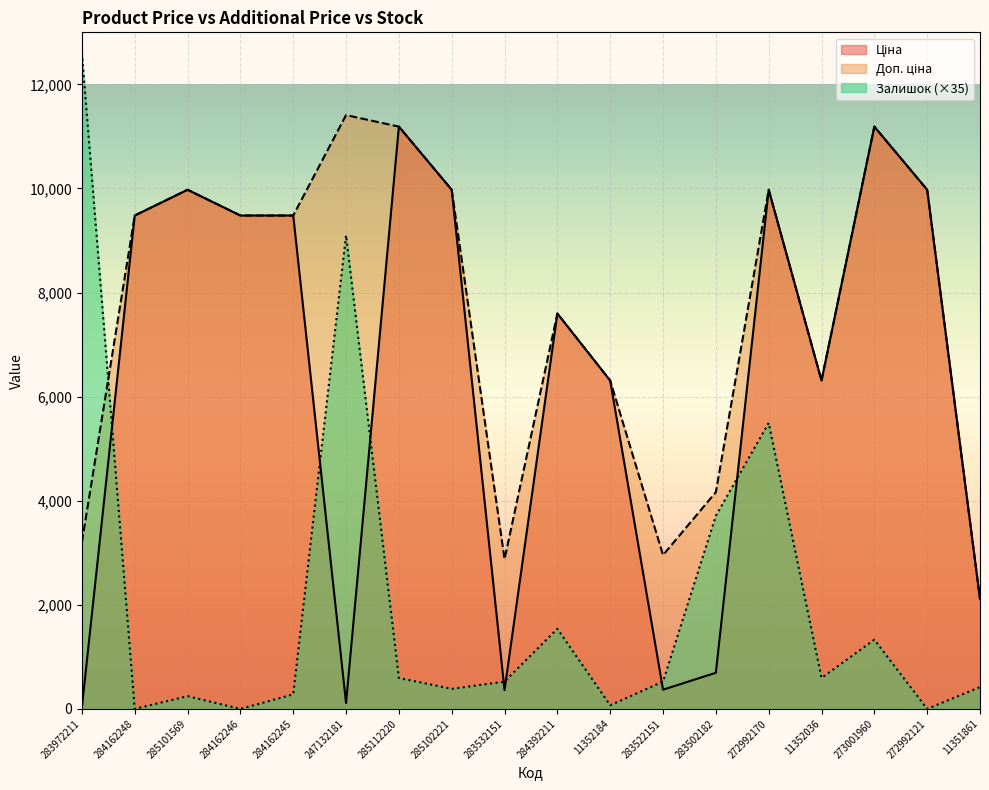

Reading right to left, extract all data points from this chart.

Ціна: 11351861=2108.4	272992121=9975.0	273001960=11188.2	11352036=6308.8	272992170=9975.0	283502182=694.3	283522151=369.5	11352184=6308.8	284392211=7596.5	283532151=359.9	285102221=9975.0	285112220=11188.2	247132181=114.1	284162245=9480.1	284162246=9480.1	285101569=9975.0	284162248=9480.1	283972211=32.0
Доп. ціна: 11351861=2108.0	272992121=9975.0	273001960=11188.2	11352036=6308.8	272992170=9975.0	283502182=4165.6	283522151=2955.8	11352184=6308.8	284392211=7596.5	283532151=2878.8	285102221=9975.0	285112220=11188.2	247132181=11410.0	284162245=9480.1	284162246=9480.1	285101569=9975.0	284162248=9480.1	283972211=3205.0
Залишок: 11351861=420.0	272992121=0.0	273001960=1330.0	11352036=595.0	272992170=5495.0	283502182=3710.0	283522151=525.0	11352184=70.0	284392211=1540.0	283532151=525.0	285102221=385.0	285112220=595.0	247132181=9100.0	284162245=280.0	284162246=0.0	285101569=245.0	284162248=0.0	283972211=12600.0